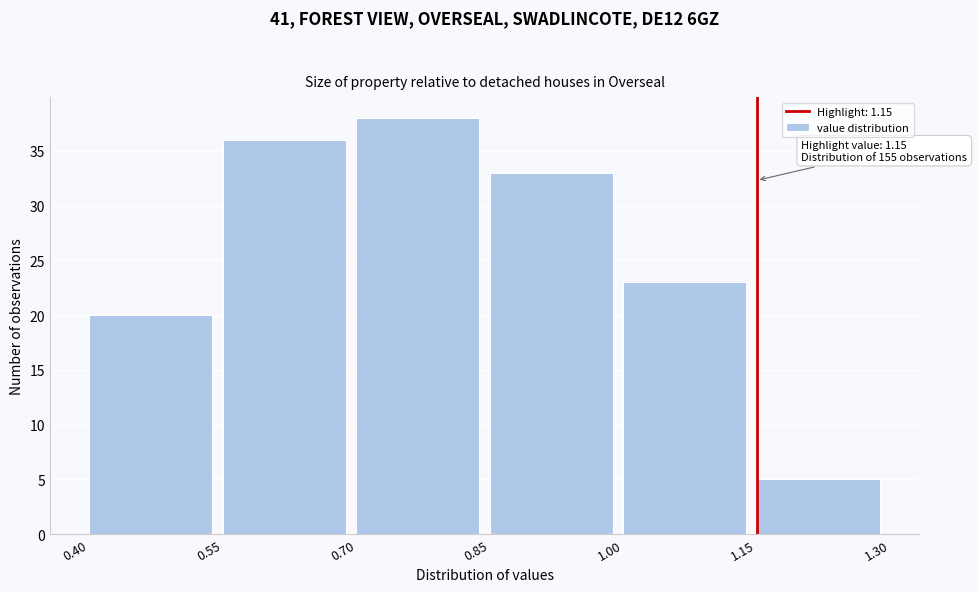

Over which range of the x-axis is the bar tallest?

0.70 to 0.85